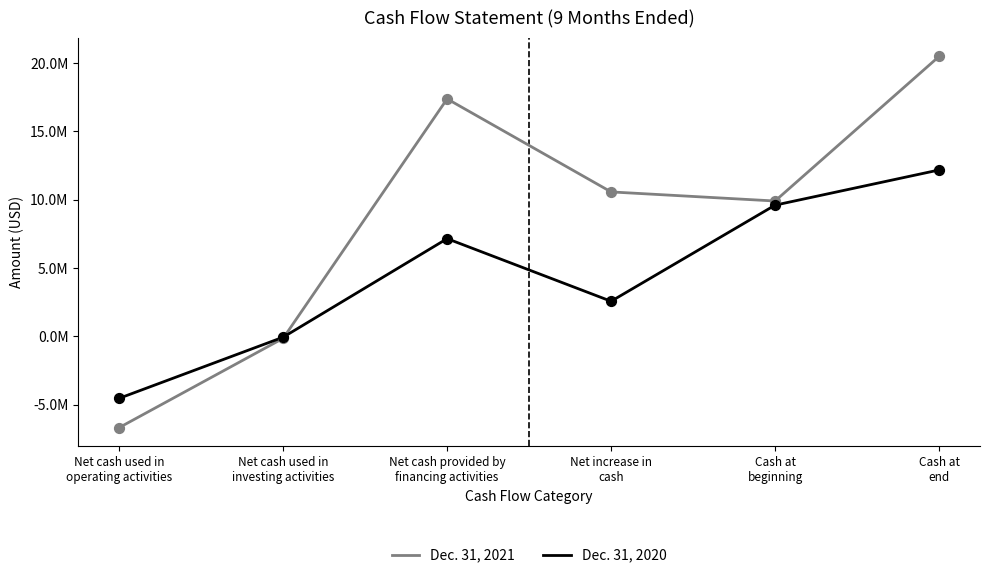

What is the total value across all series at Net cash used in
operating activities?

-11194388